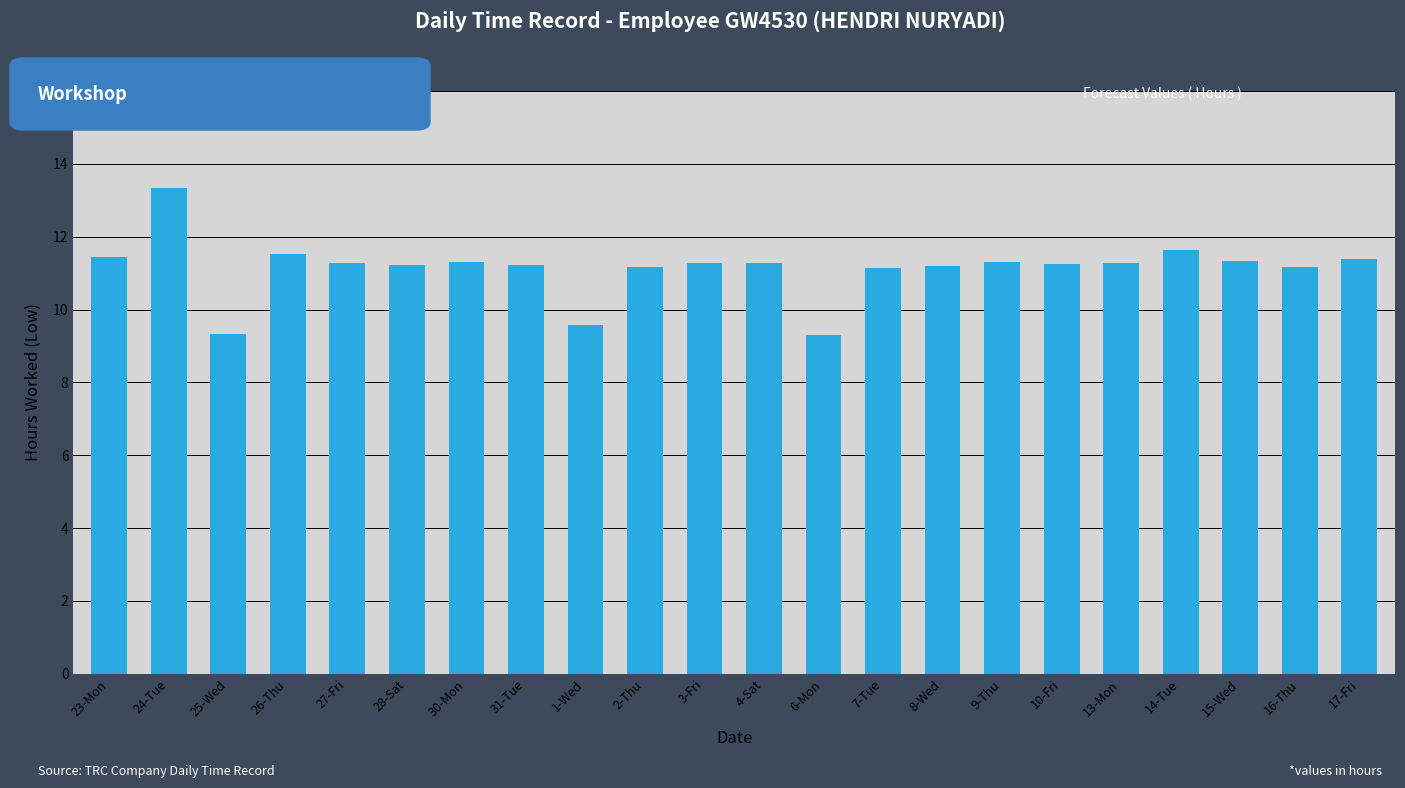

How many values are below 11?

3